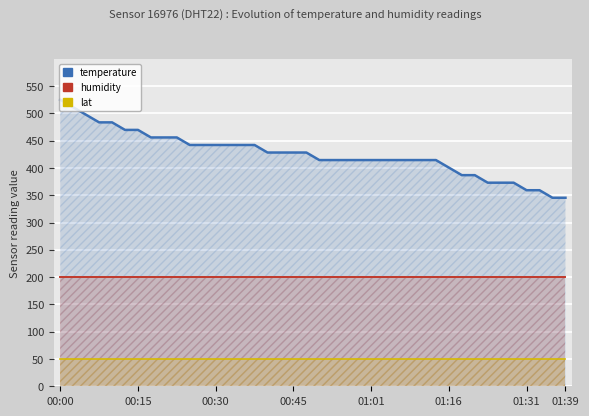

Reading right to left, list all the values displayed in this chart.

temperature: 345.4	345.4	359.2	359.2	373.0	373.0	373.0	386.8	386.8	400.7	414.5	414.5	414.5	414.5	414.5	414.5	414.5	414.5	414.5	414.5	428.3	428.3	428.3	428.3	442.1	442.1	442.1	442.1	442.1	442.1	455.9	455.9	455.9	469.7	469.7	483.6	483.6	497.4	511.2	525.0
humidity: 200.0	200.0	200.0	200.0	200.0	200.0	200.0	200.0	200.0	200.0	200.0	200.0	200.0	200.0	200.0	200.0	200.0	200.0	200.0	200.0	200.0	200.0	200.0	200.0	200.0	200.0	200.0	200.0	200.0	200.0	200.0	200.0	200.0	200.0	200.0	200.0	200.0	200.0	200.0	200.0
lat: 50.0	50.0	50.0	50.0	50.0	50.0	50.0	50.0	50.0	50.0	50.0	50.0	50.0	50.0	50.0	50.0	50.0	50.0	50.0	50.0	50.0	50.0	50.0	50.0	50.0	50.0	50.0	50.0	50.0	50.0	50.0	50.0	50.0	50.0	50.0	50.0	50.0	50.0	50.0	50.0